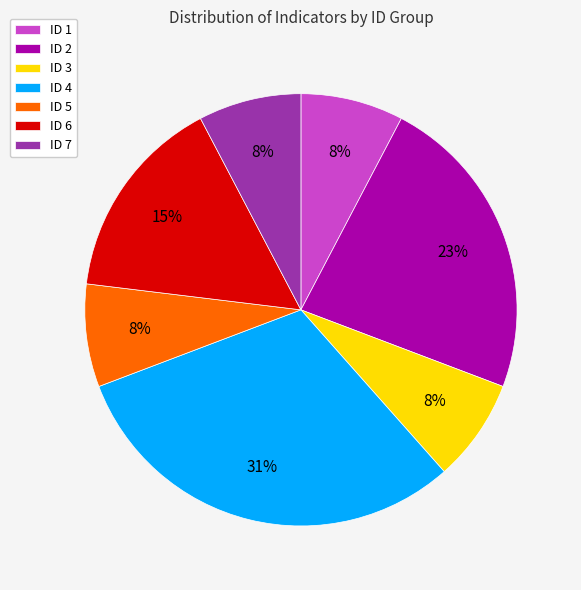

To the nearest percent, what is the difference between the ID 7 and ID 2 slice percentages?

15%